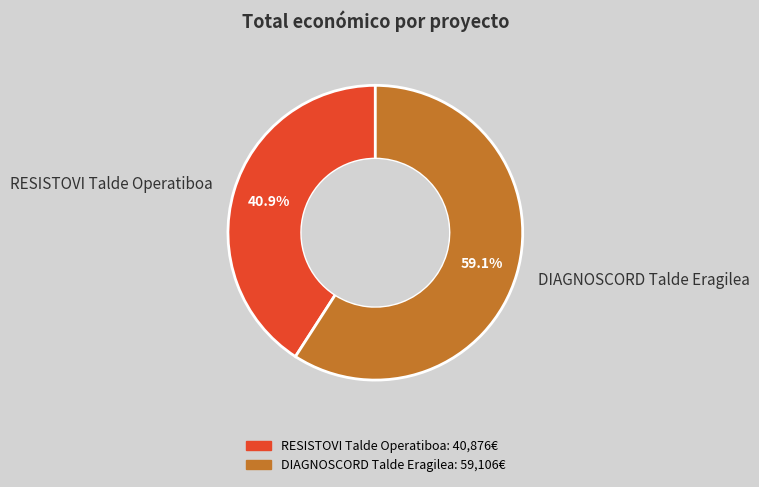

How many slices are in this pie chart?

2